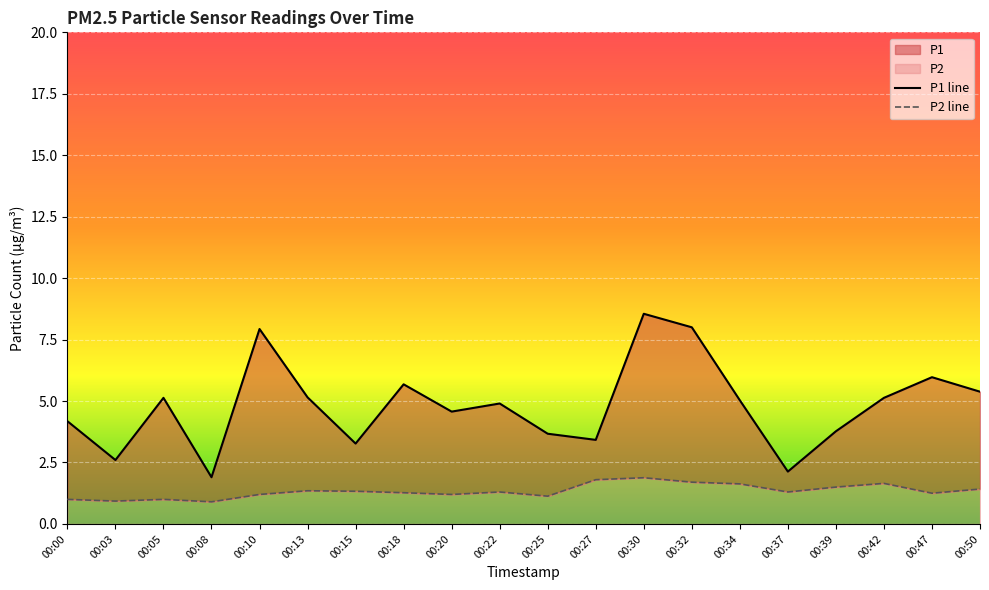

What is the difference between the maximum and minimum values in the P2 line series?

1.0